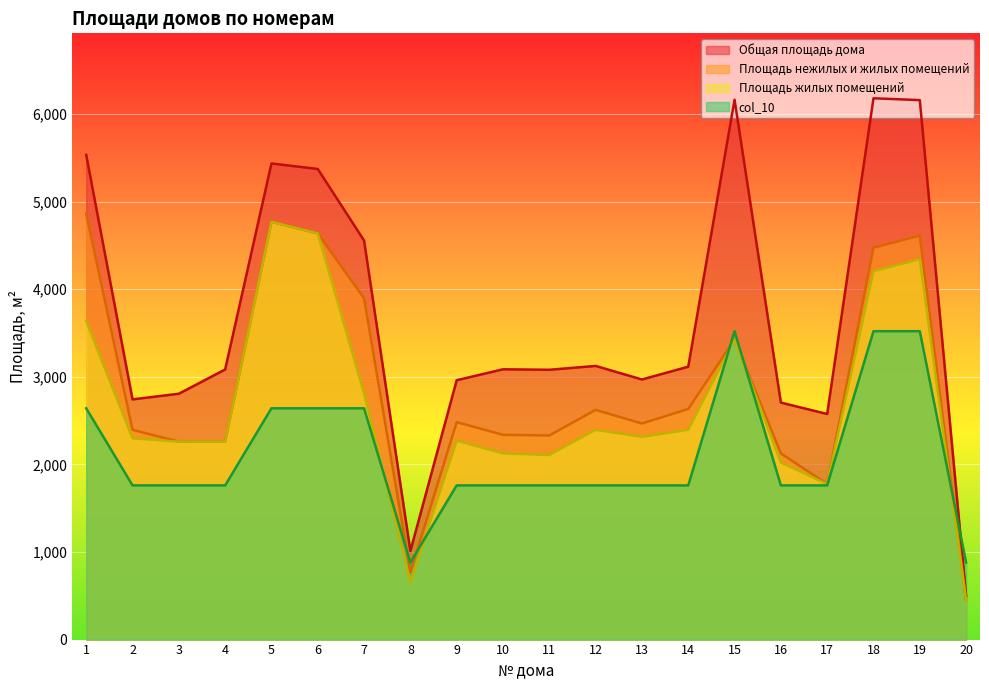

The col_10 series shows 2913.0 at 12. True or false?

False